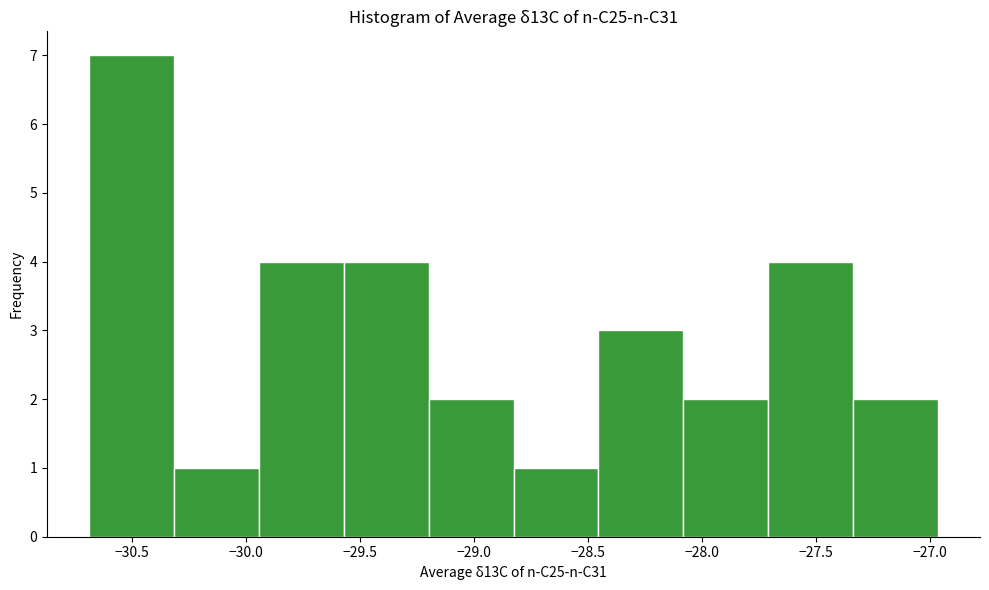

Over which range of the x-axis is the bar tallest?

-30.70 to -30.30